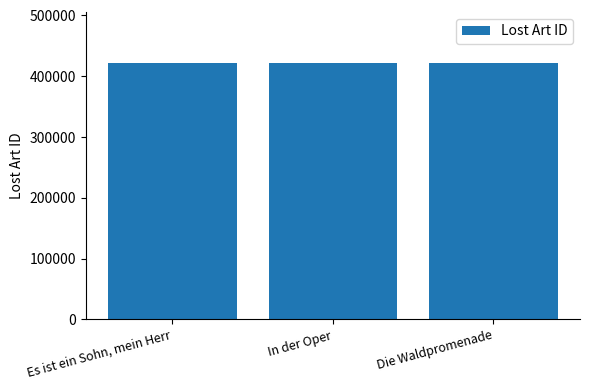

Rank the categories by value from lowest to highest.

Die Waldpromenade, Es ist ein Sohn, mein Herr, In der Oper